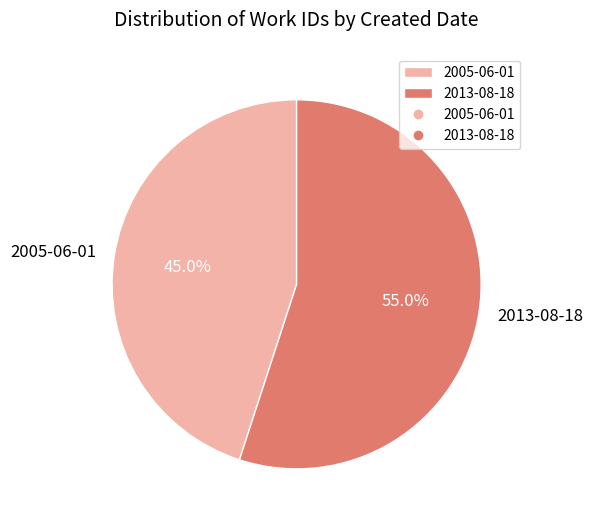

Is there any slice that represents more than half of the pie?

Yes